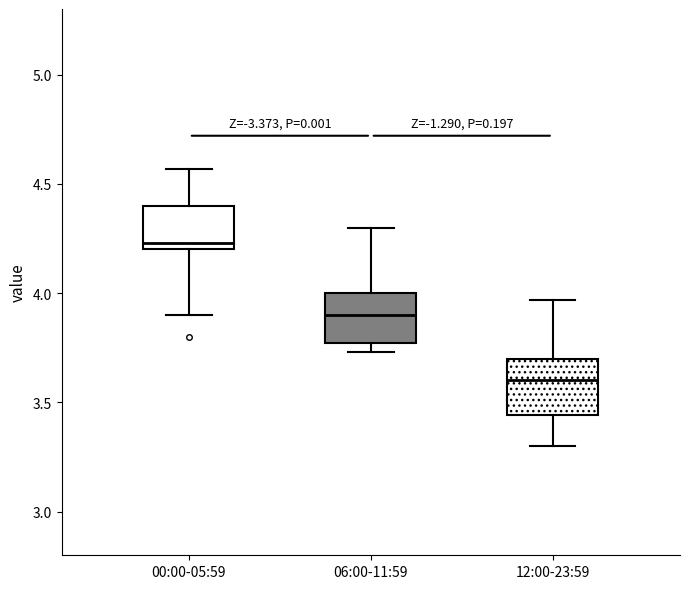

Where does the median line of the box for 12:00-23:59 sit on the y-axis? The values are not printed on the chart, so give them approximately, as read against the axis.

3.60